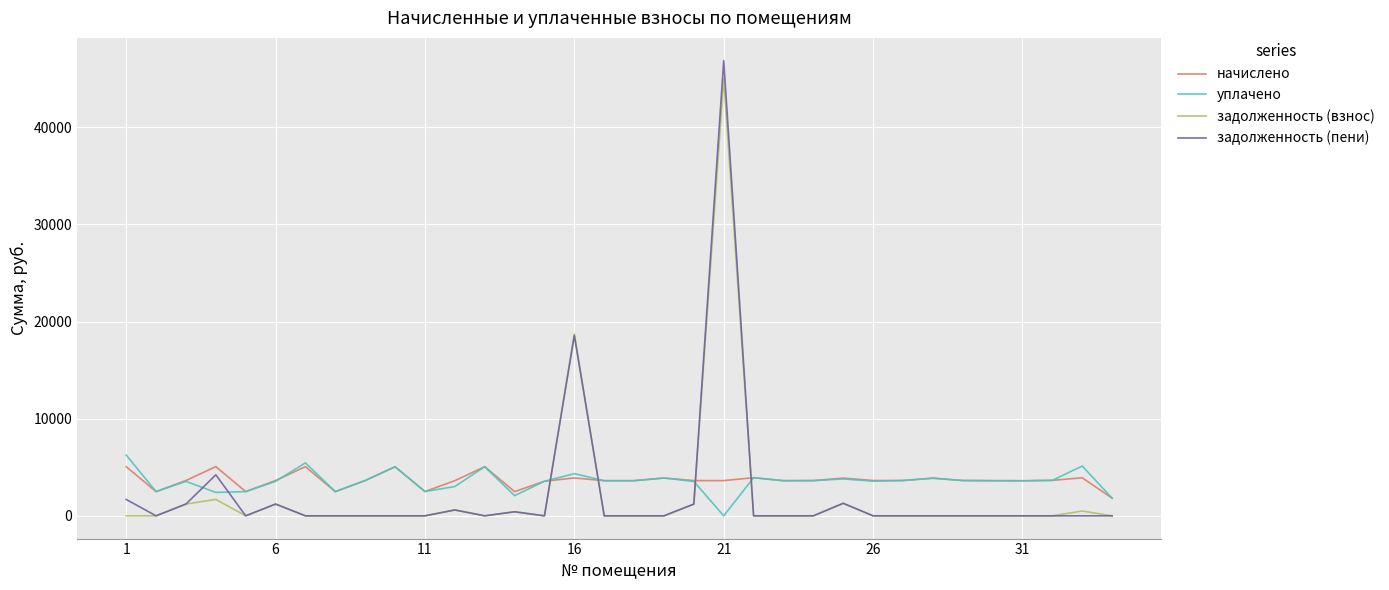

True or false: задолженность (взнос) and уплачено intersect in this chart.

True